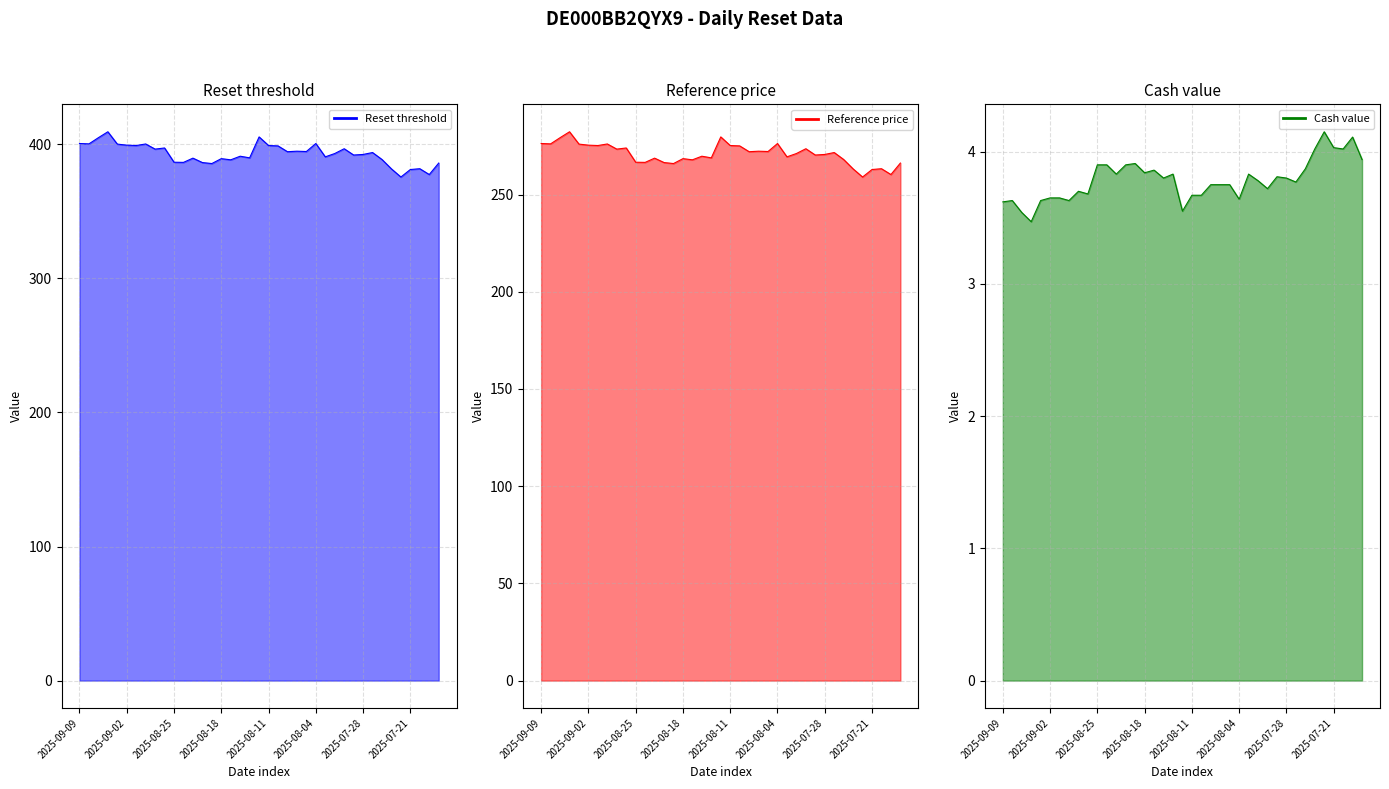

Rank the series by their average value, from highest to lowest.

Reset threshold line, Reference price line, Cash value line